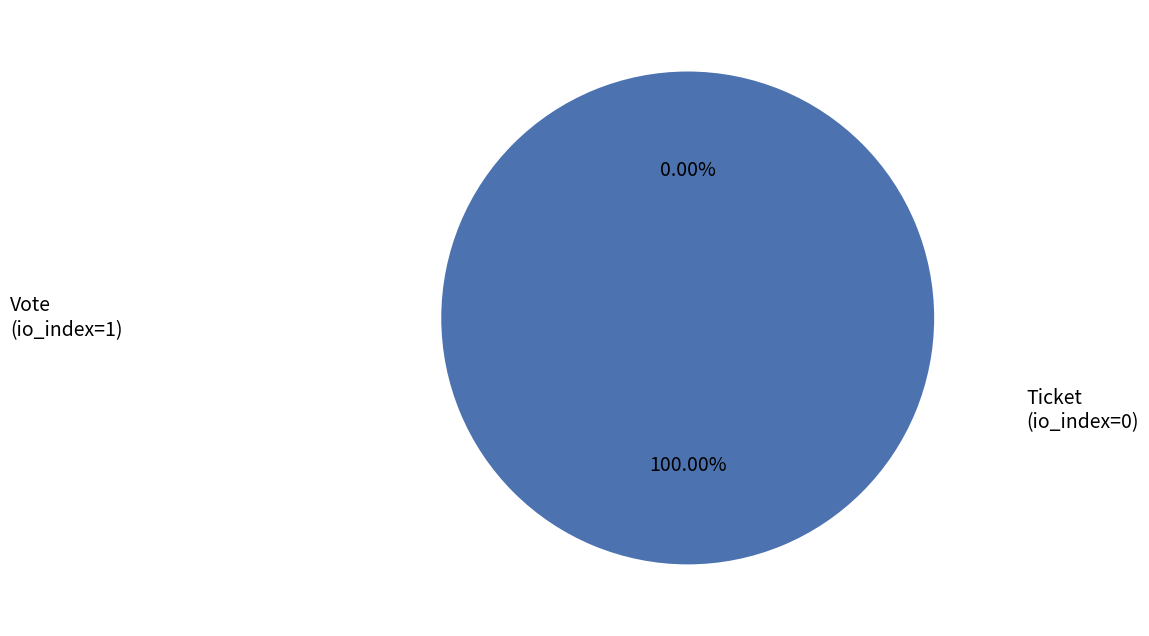

How many slices are in this pie chart?

2